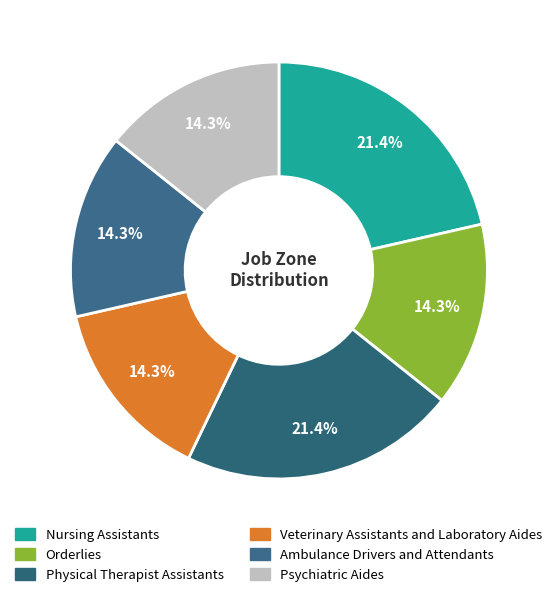

Rank the categories by value from lowest to highest.

Orderlies, Veterinary Assistants and Laboratory Aides, Ambulance Drivers and Attendants, Psychiatric Aides, Nursing Assistants, Physical Therapist Assistants